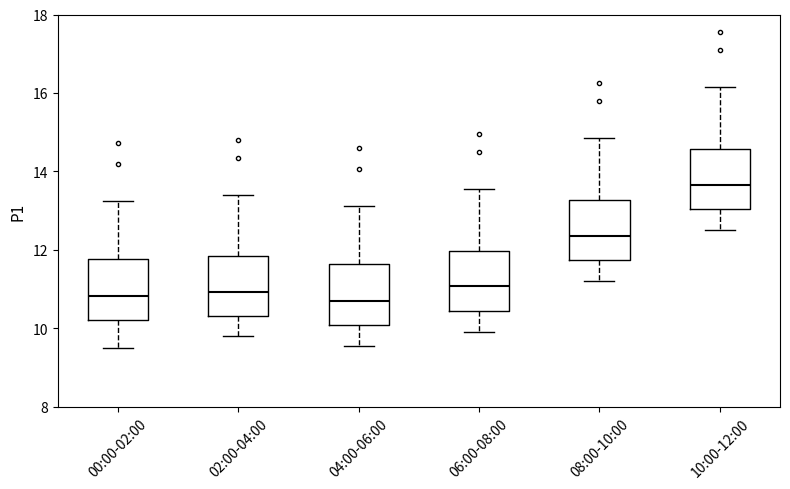

Where does the median line of the box for 02:00-04:00 sit on the y-axis? The values are not printed on the chart, so give them approximately, as read against the axis.

11.0